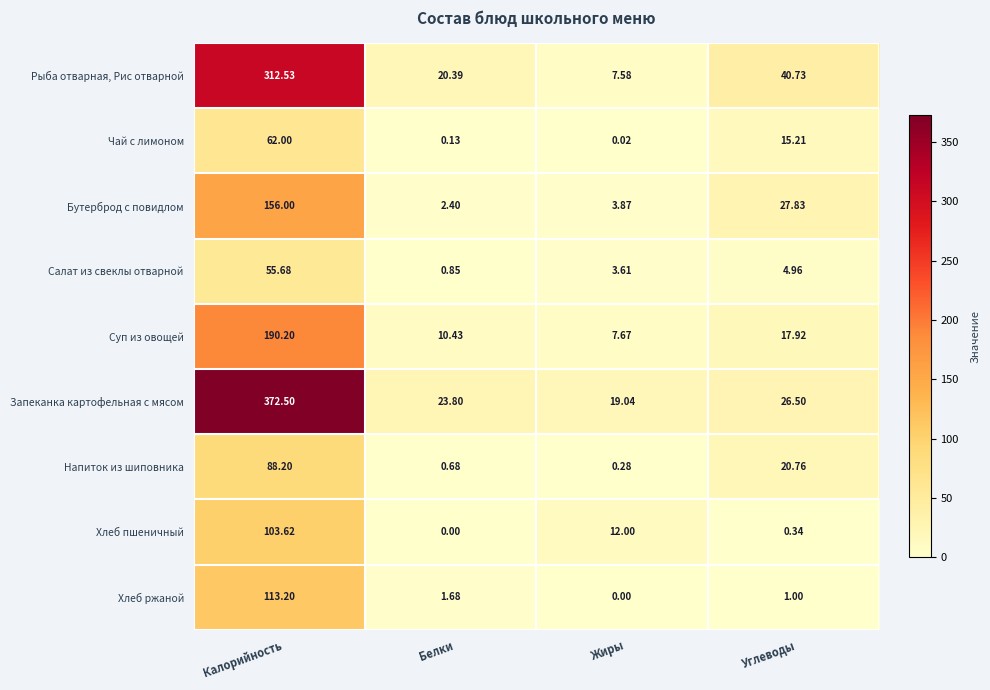

What is the total value across all series at Калорийность?

1453.9